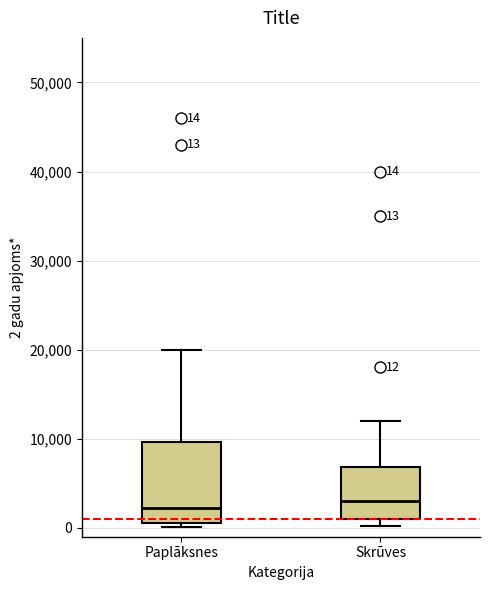

Comparing the boxes themselves (not the whiskers), which one is the tallest?

Paplāksnes